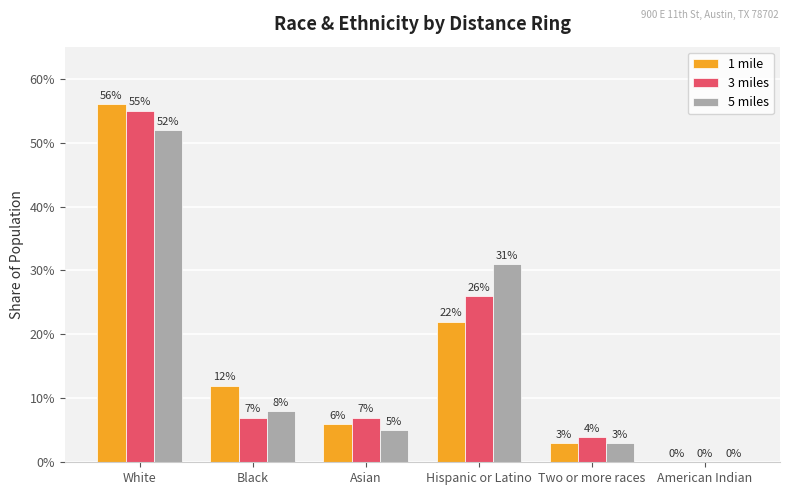

What are all the series names shown in the legend?

1 mile, 3 miles, 5 miles